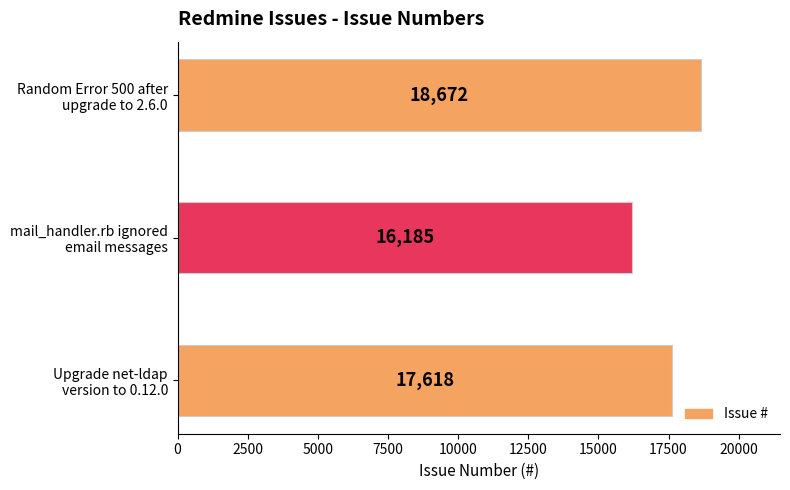

Reading bottom to top, what are all the values shown in this chart?

17618	16185	18672